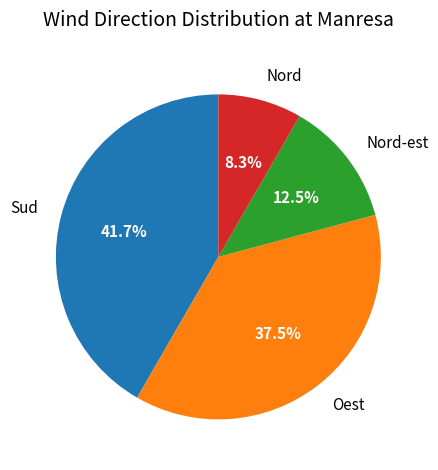

To the nearest percent, what is the combined percentage of Sud and Oest?

79%